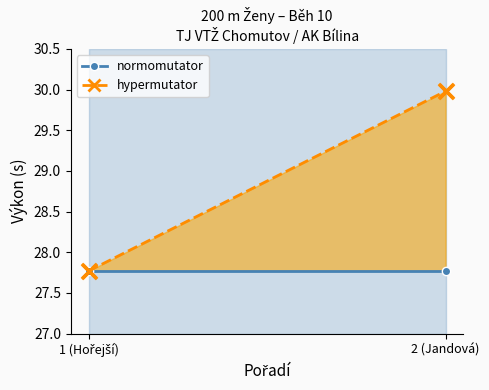

At how many categories does at least one series exceed 29?

1